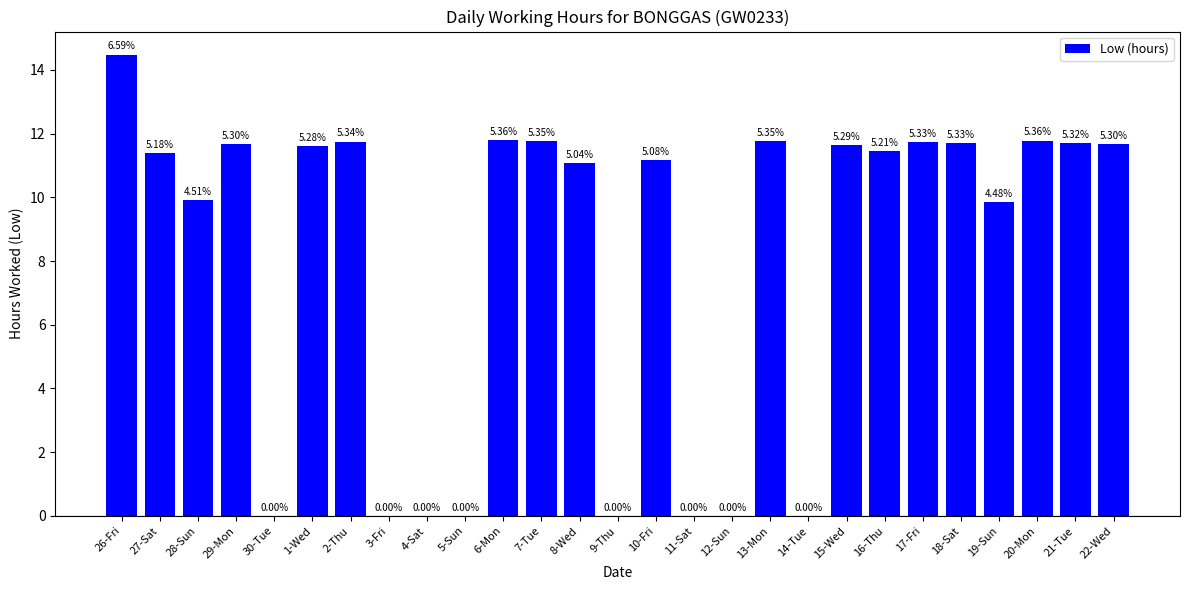

What is the average value?

8.1